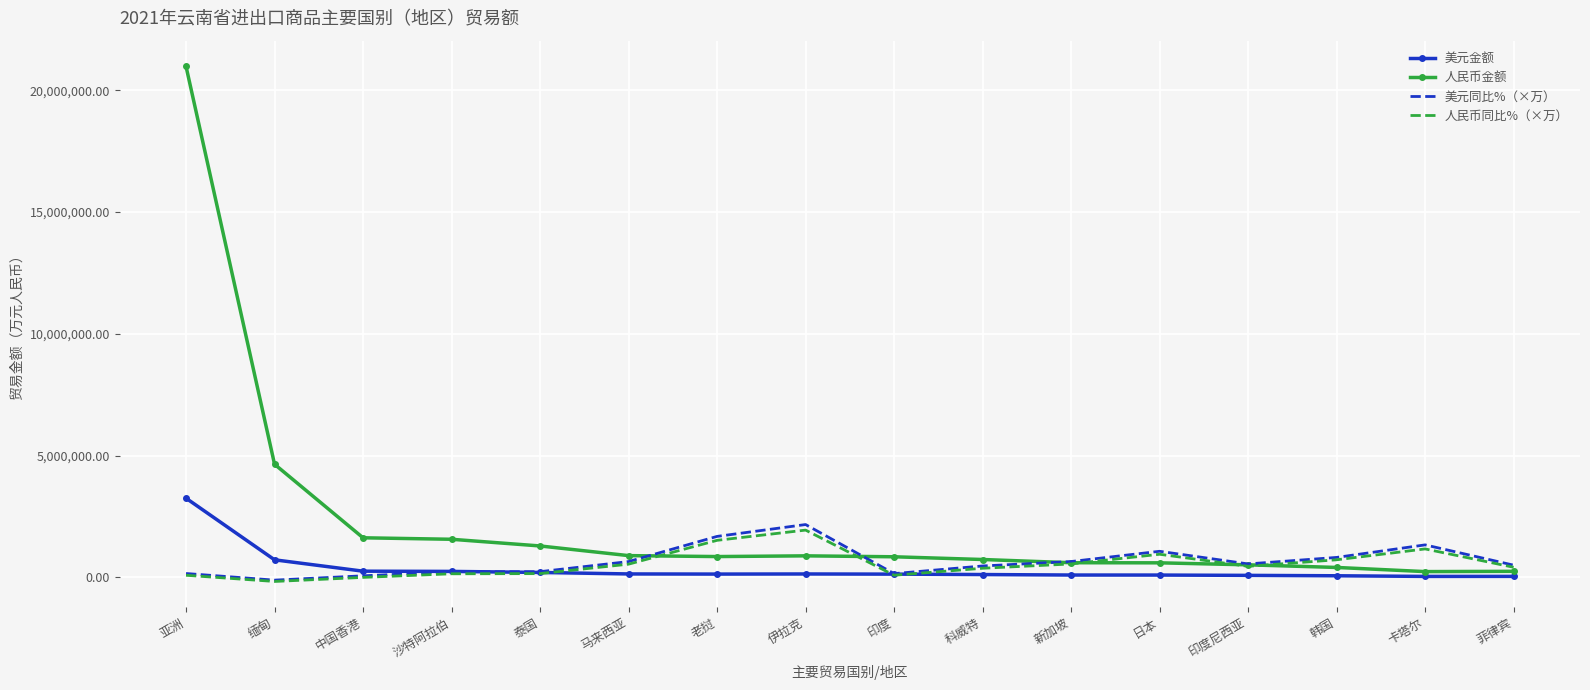

List the series in order of their peak value, highest first.

人民币金额, 美元金额, 美元同比%（×万）, 人民币同比%（×万）